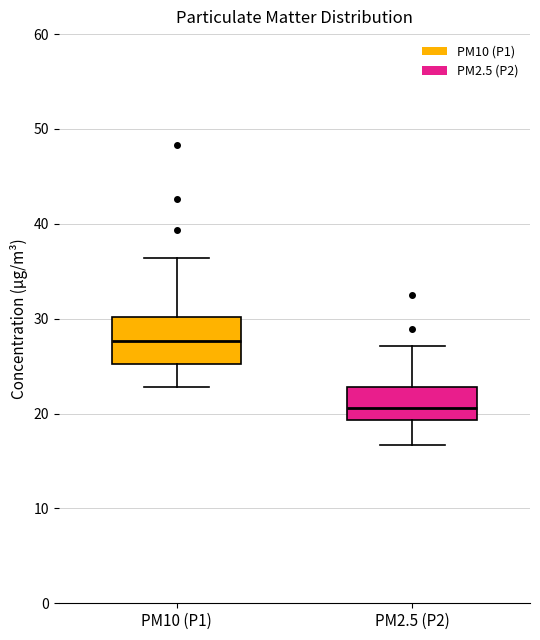

Which box is the tallest, from its lower edge to its upper edge?

PM10 (P1)